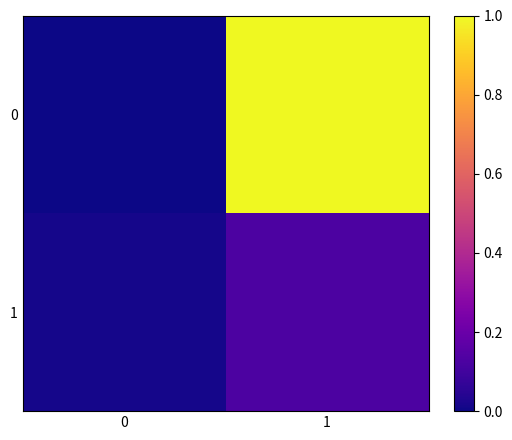

At how many categories does at least one series exceed 0?

2